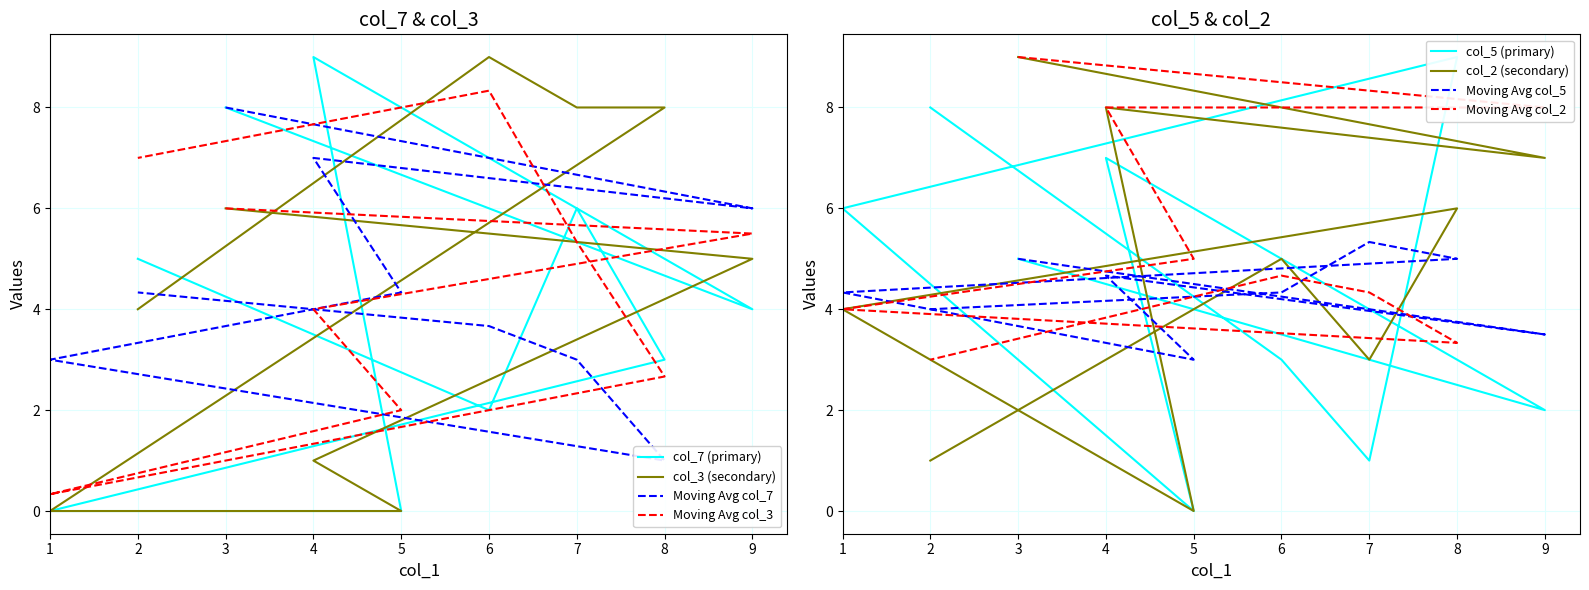

Which series has the largest total across all categories?

col_2